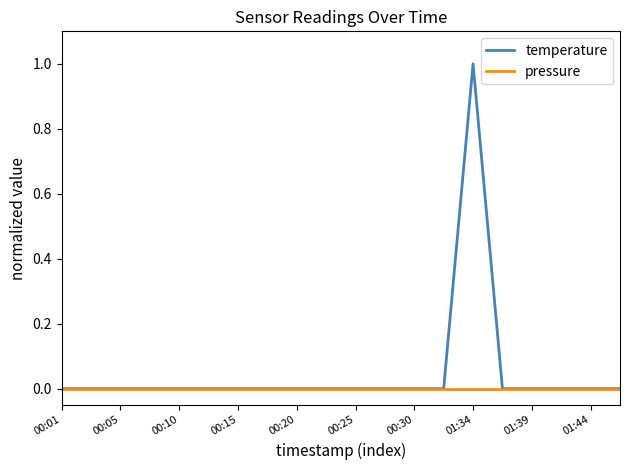

List the series in order of their overall mean, highest first.

temperature, pressure